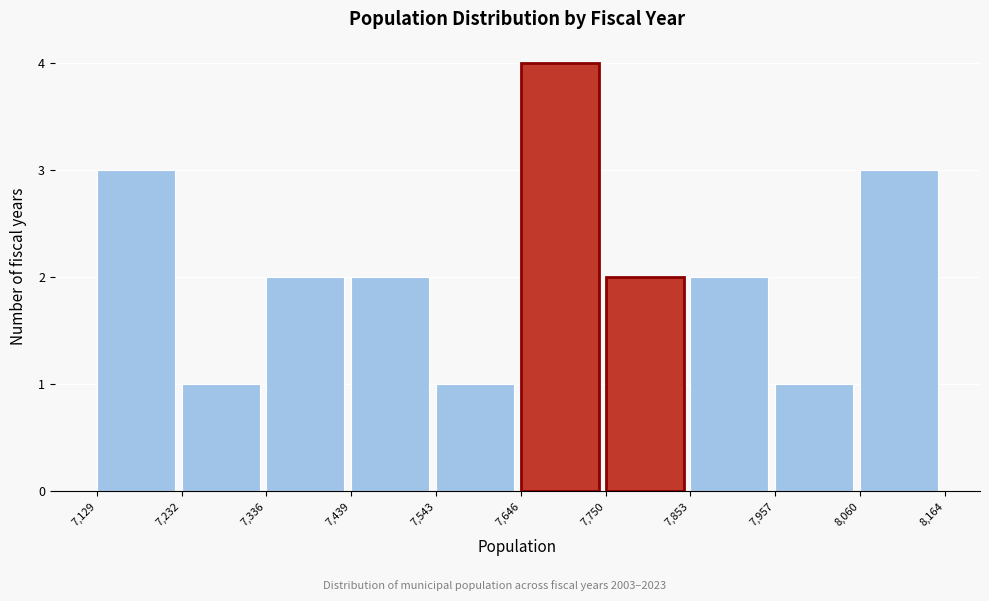

Over which range of the x-axis is the bar tallest?

7,646 to 7,750